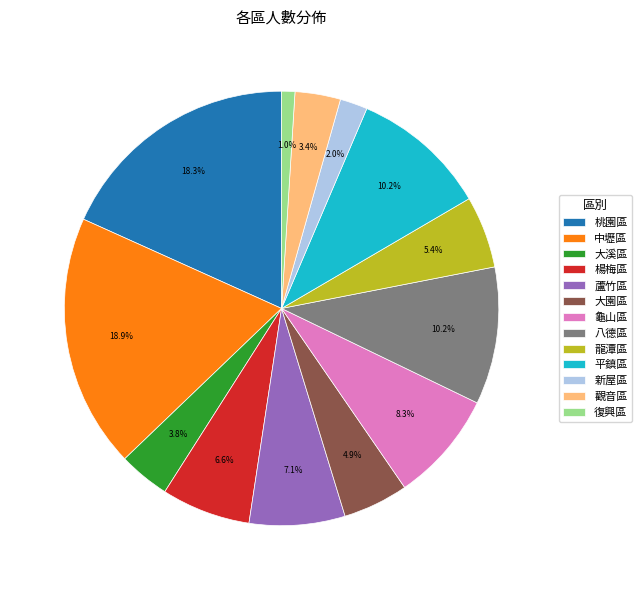

To the nearest percent, what is the combined percentage of 楊梅區 and 觀音區?

10%